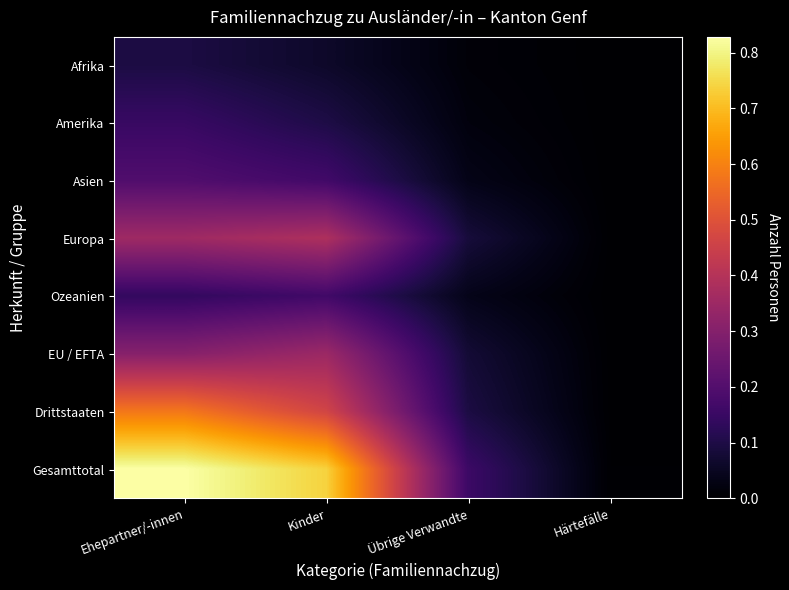

Count the number of data series in this chart.

8